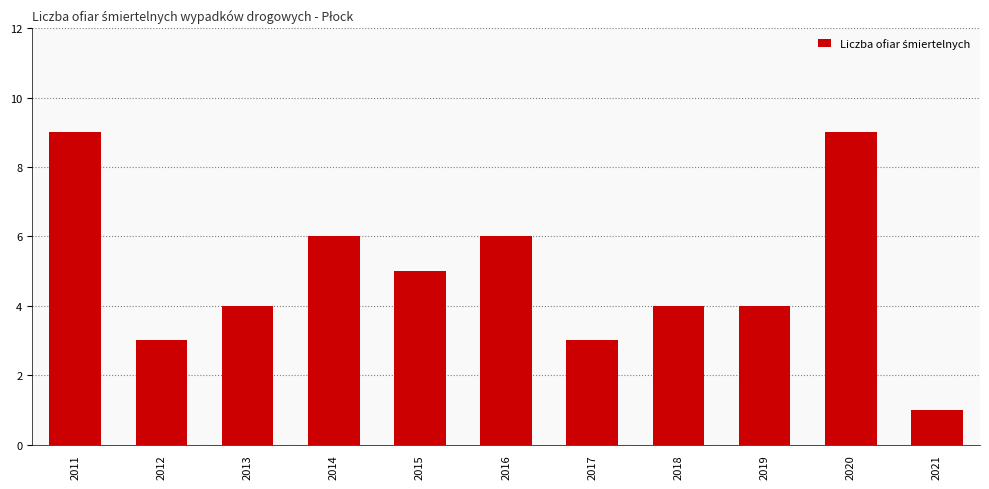

The value at 2019 is 1. True or false?

False